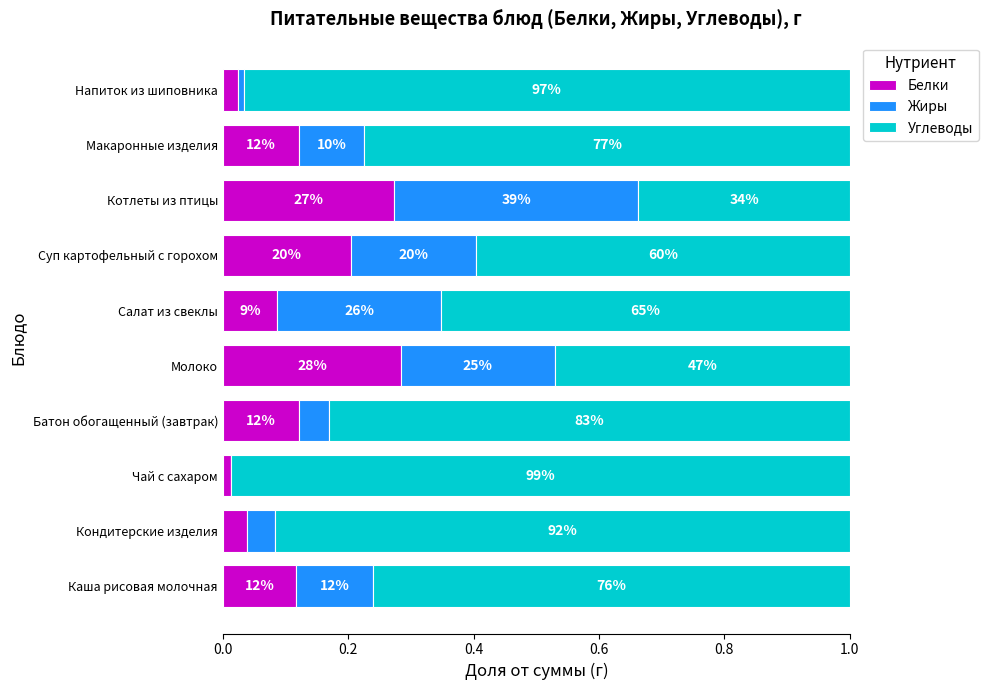

Reading left to right, transcribe all the data shown in this chart.

Белки: 0.1	0.0	0.0	0.1	0.3	0.1	0.2	0.3	0.1	0.0
Жиры: 0.1	0.0	0.0	0.0	0.2	0.3	0.2	0.4	0.1	0.0
Углеводы: 0.8	0.9	1.0	0.8	0.5	0.7	0.6	0.3	0.8	1.0